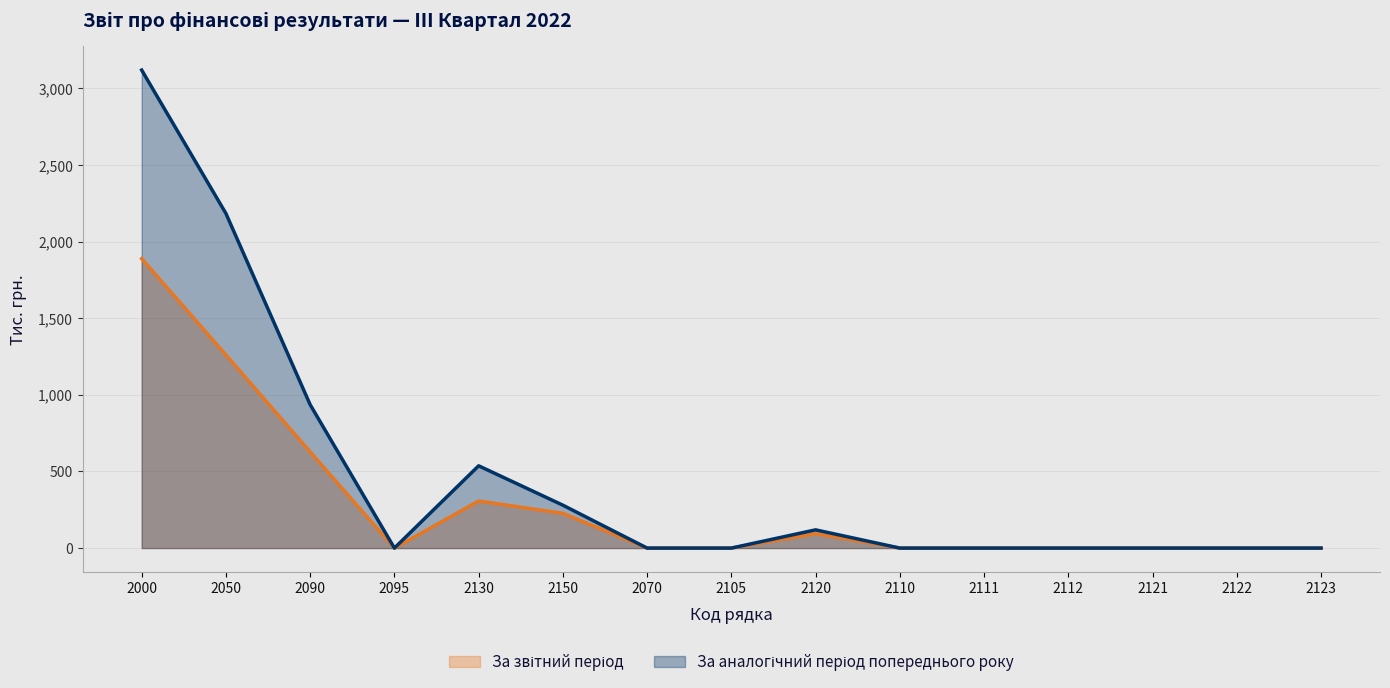

Count the number of data series in this chart.

2